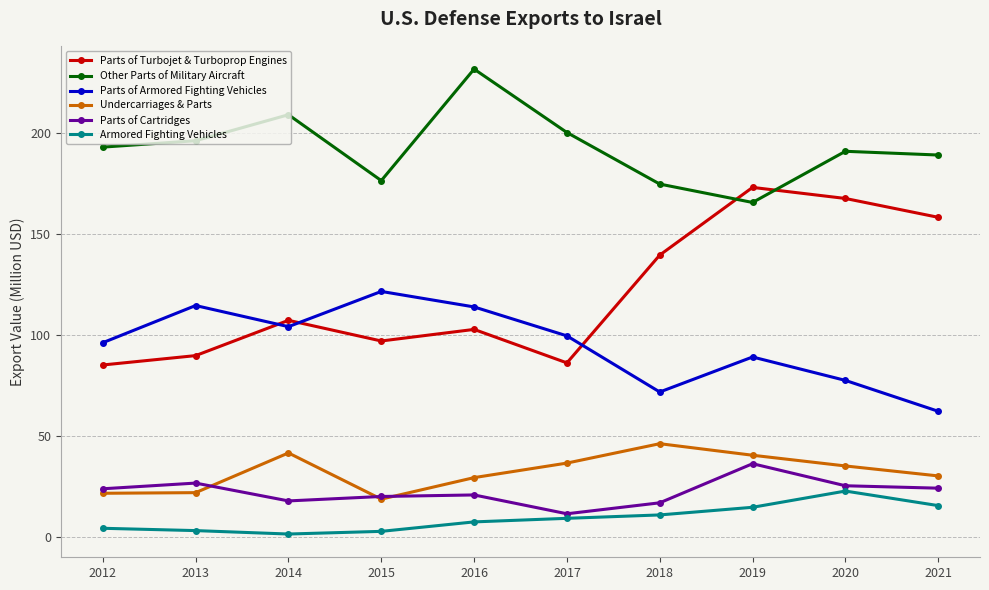

Is the value of Armored Fighting Vehicles at 2017 greater than the value of Parts of Armored Fighting Vehicles at 2018?

No